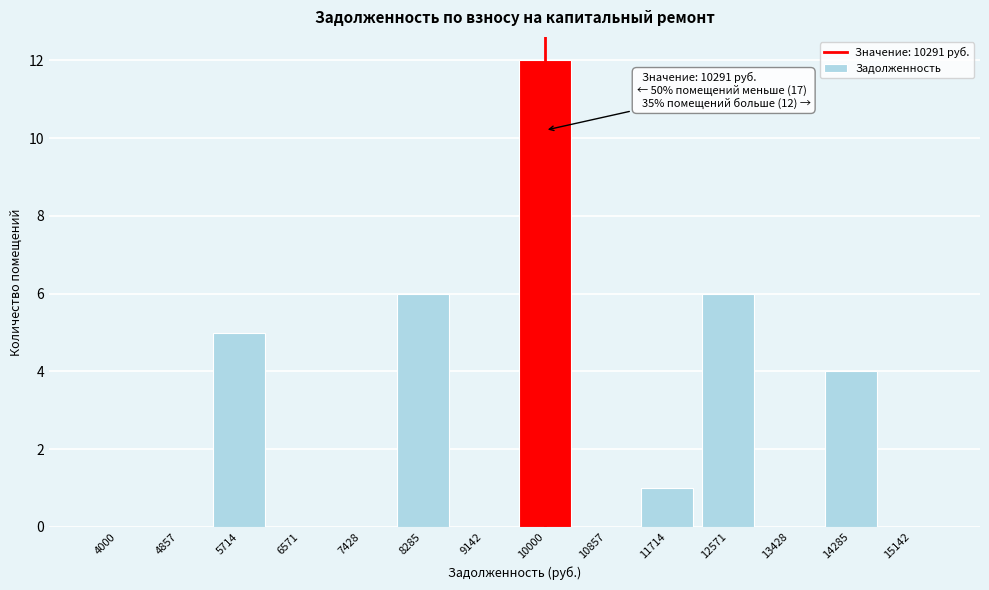

Reading left to right, extract all data points from this chart.

4000=0	4857=0	5714=5	6571=0	7428=0	8285=6	9142=0	10000=12	10857=0	11714=1	12571=6	13428=0	14285=4	15142=0